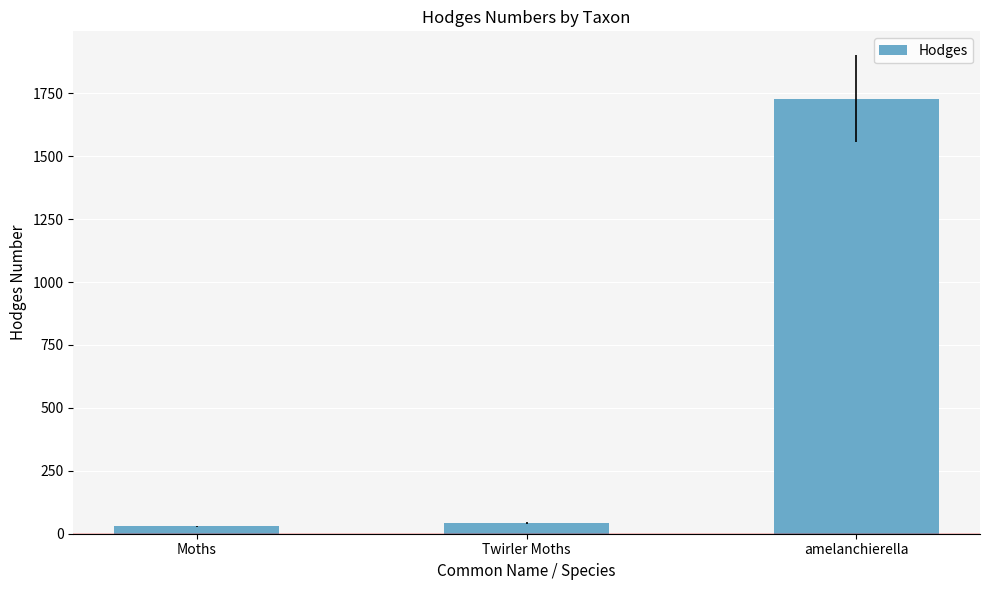

Which category has the highest value across all series?

amelanchierella